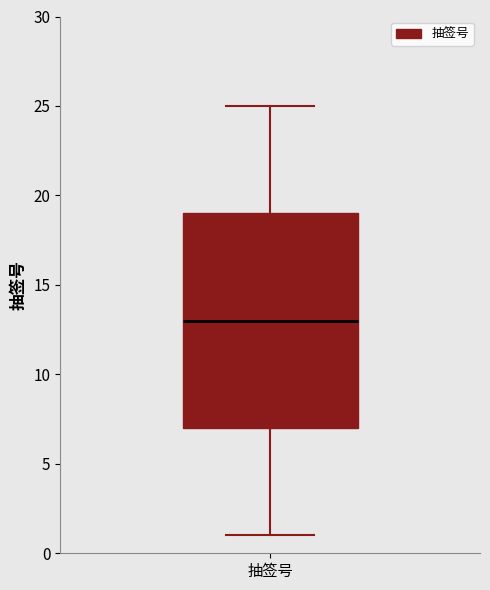

Where does the upper whisker of the box for 抽签号 end on the y-axis? The values are not printed on the chart, so give them approximately, as read against the axis.

25